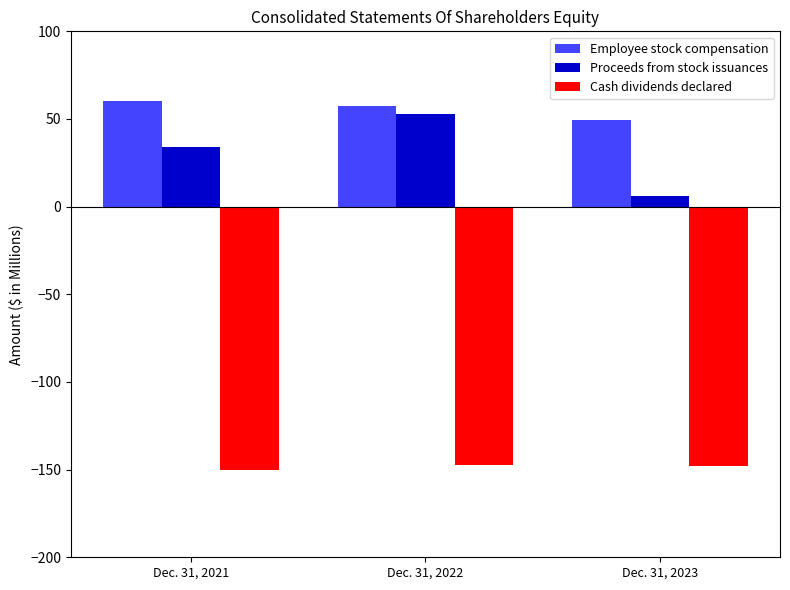

What is the smallest value displayed?

-150.0